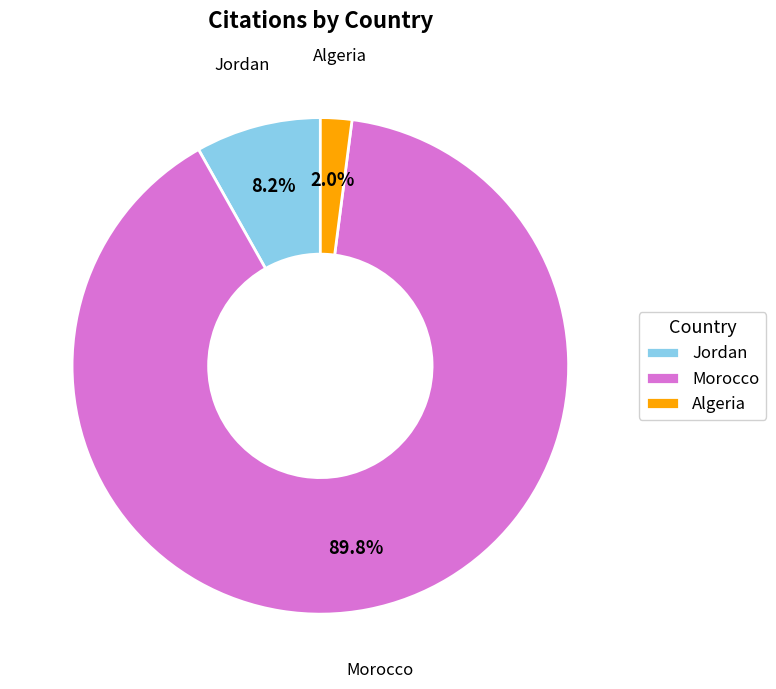

Rank the categories by value from lowest to highest.

Algeria, Jordan, Morocco